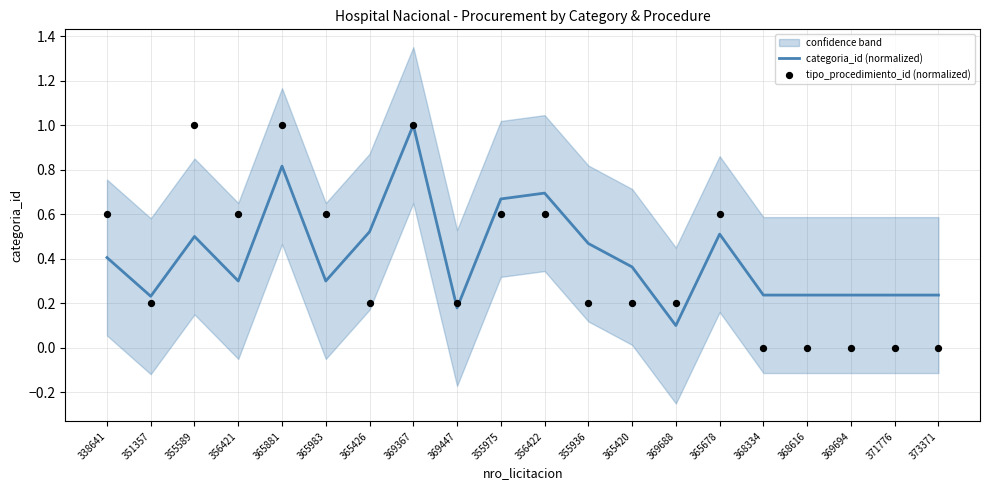

Which series has the largest Y range (max minus min)?

tipo_procedimiento_id (normalized)